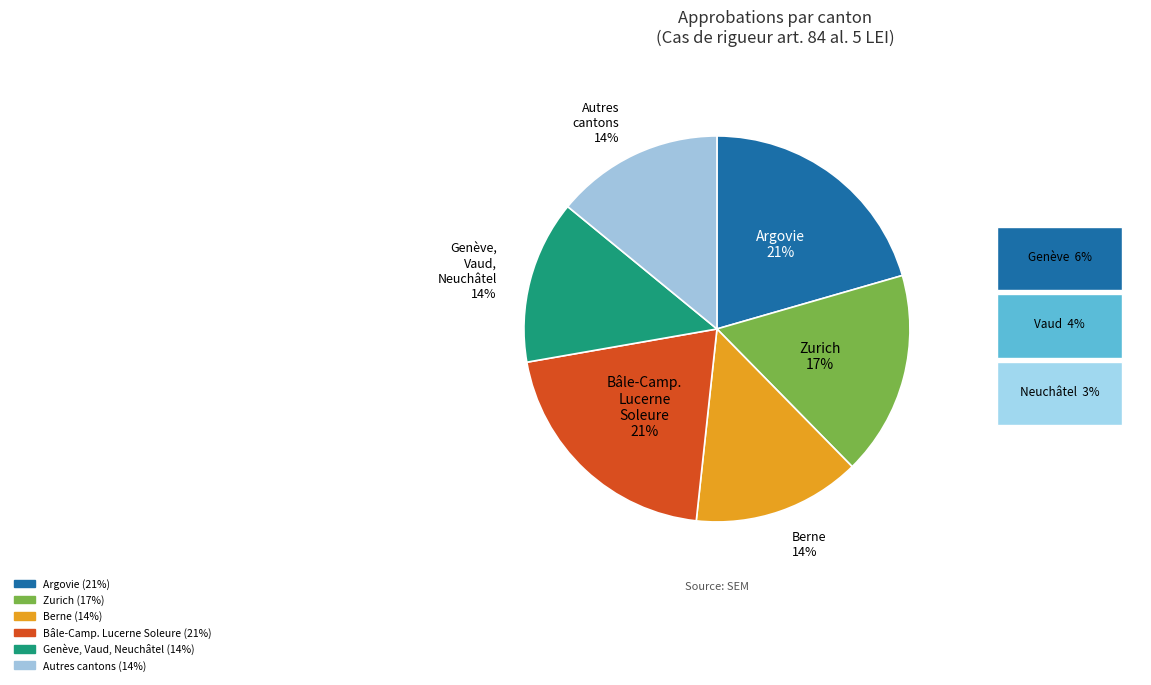

How many slices are in this pie chart?

6